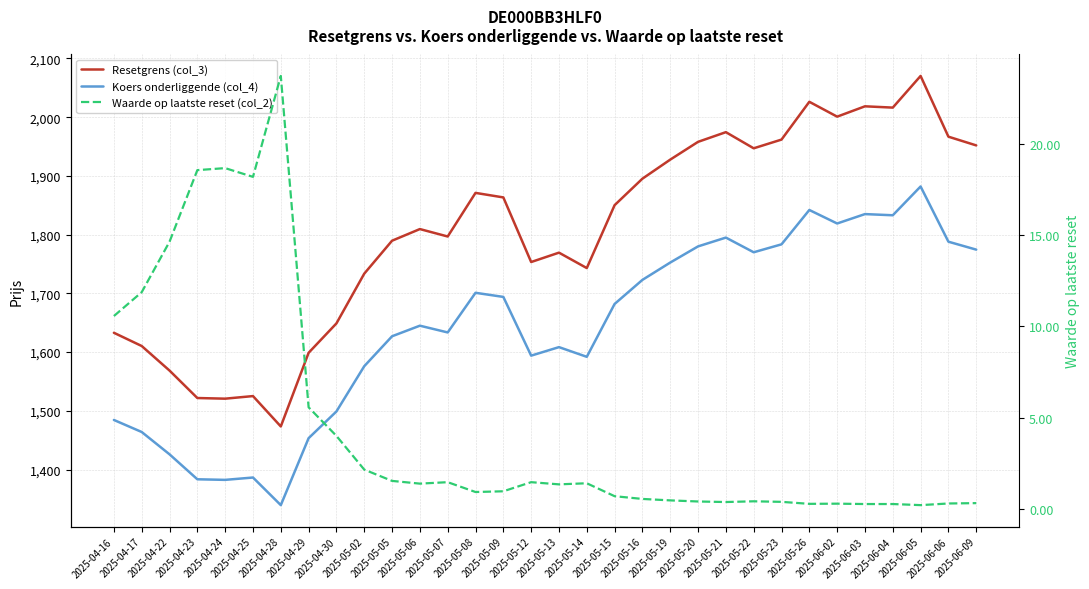

What is the difference between the highest and lowest values at 2025-05-15?

1849.5